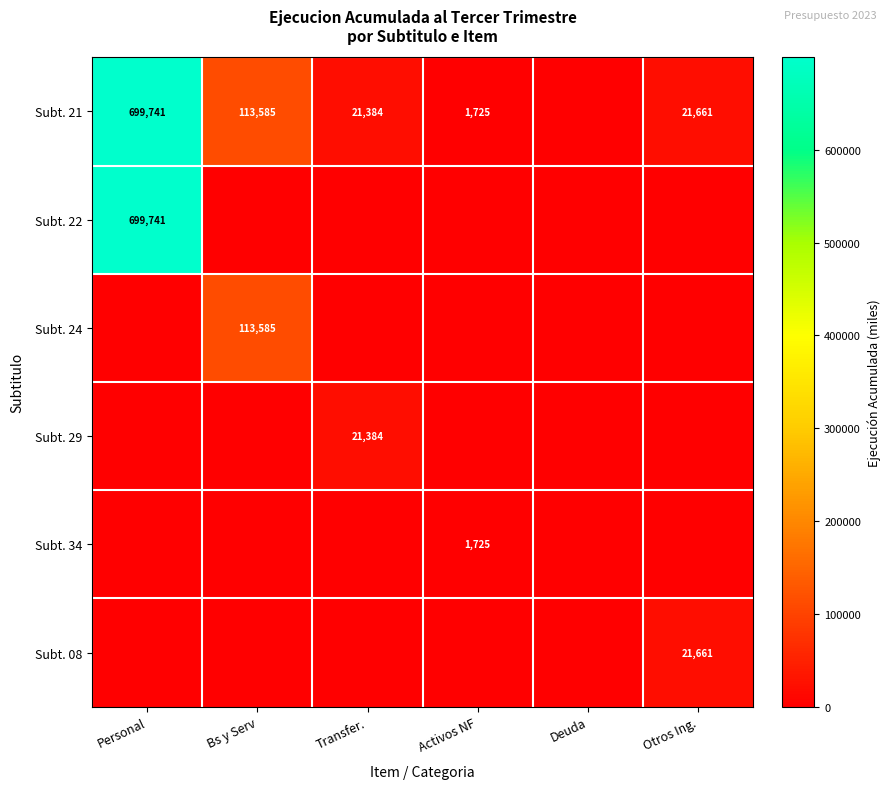

The value of Subt. 21 at Transfer. is 36916. True or false?

False